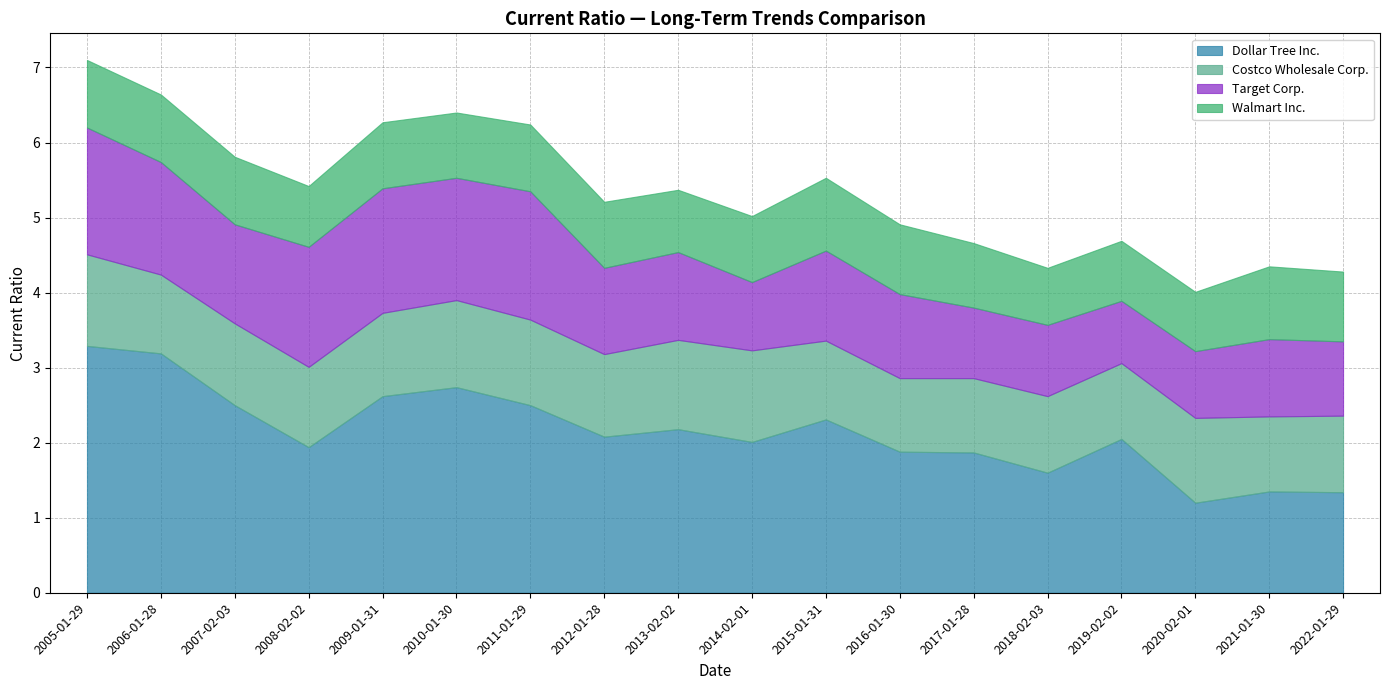

Is the value of Costco Wholesale Corp. at 2020-02-01 greater than the value of Target Corp. at 2020-02-01?

Yes